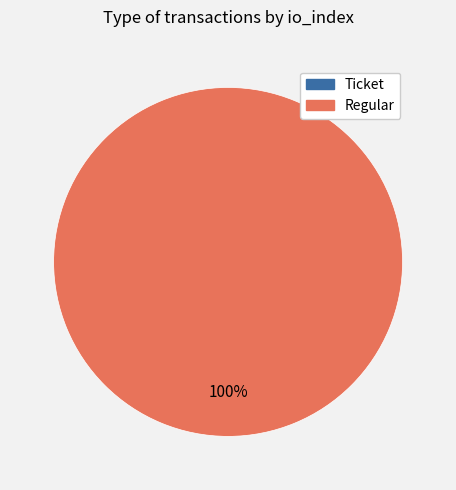

The Regular slice represents 100% of the pie. True or false?

True